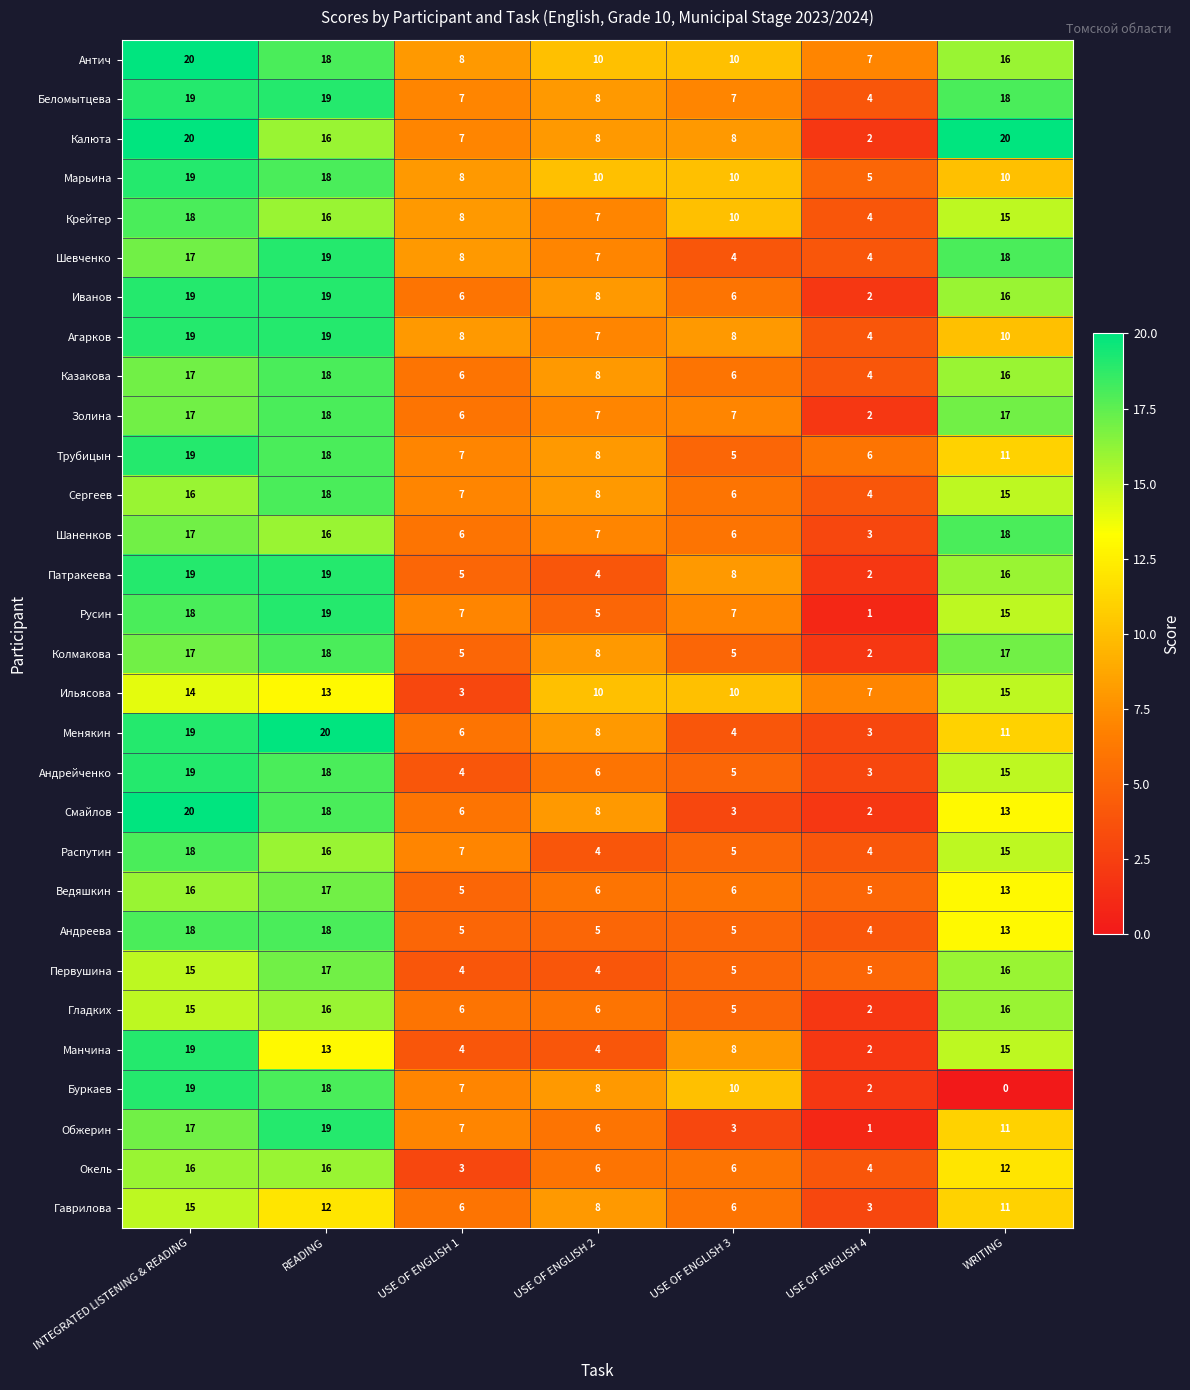

Is it true that Буркаев equals 7 at USE OF ENGLISH 1?

True